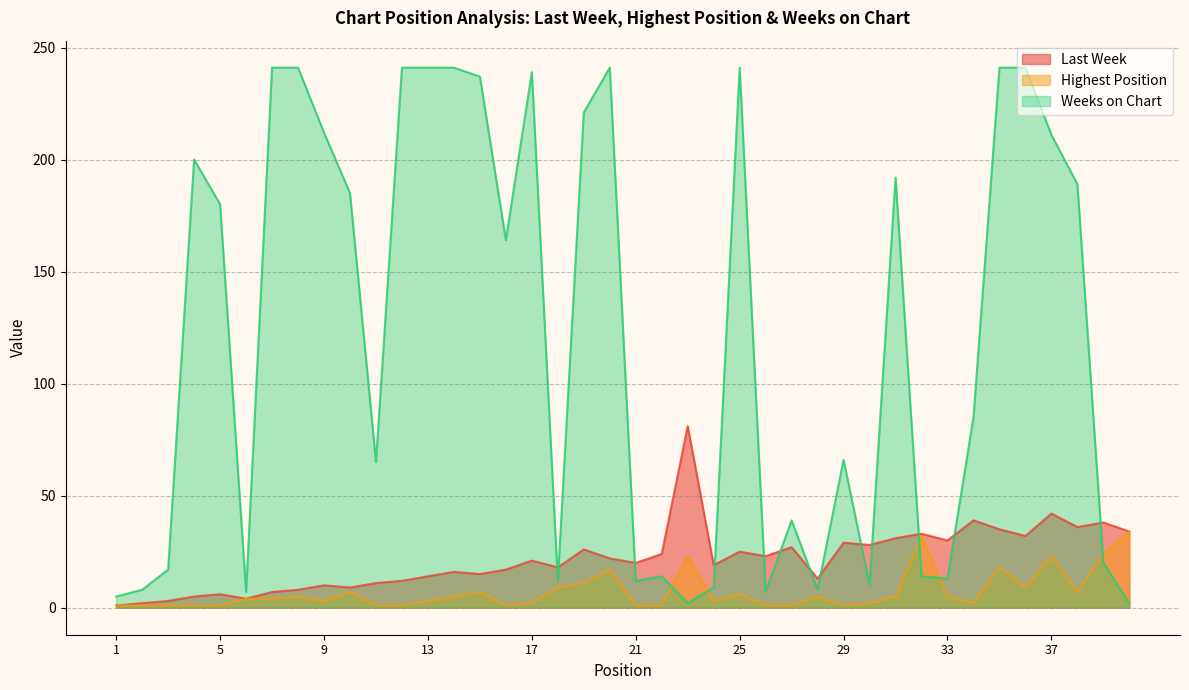

What is the value of the Weeks on Chart point at the 22nd from the left?

14